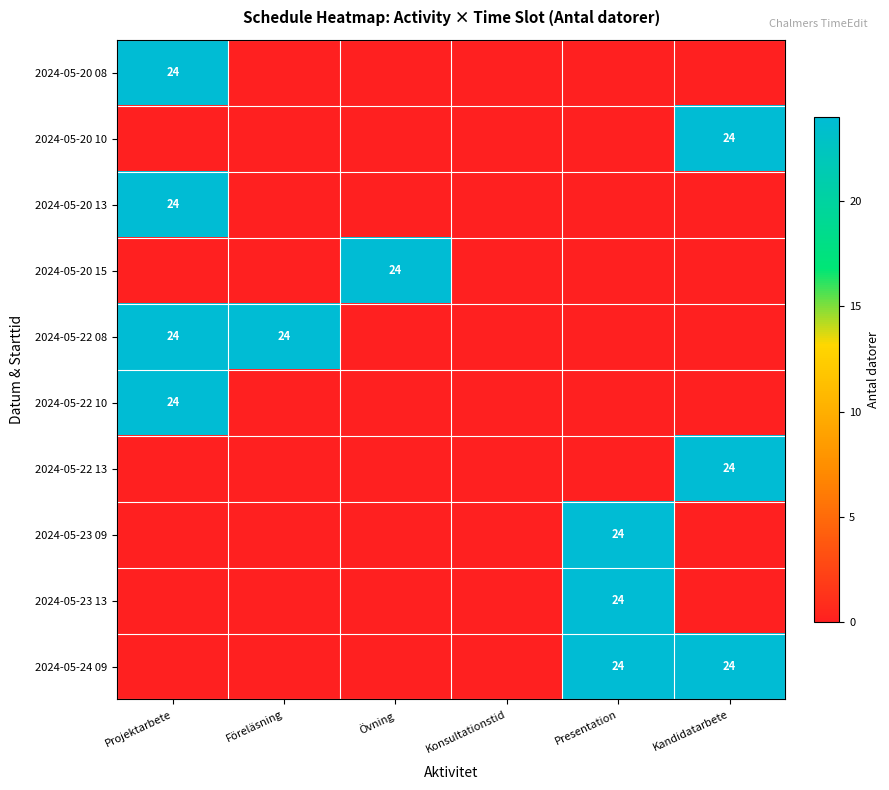

The value of 2024-05-22 08 at Projektarbete is 39. True or false?

False